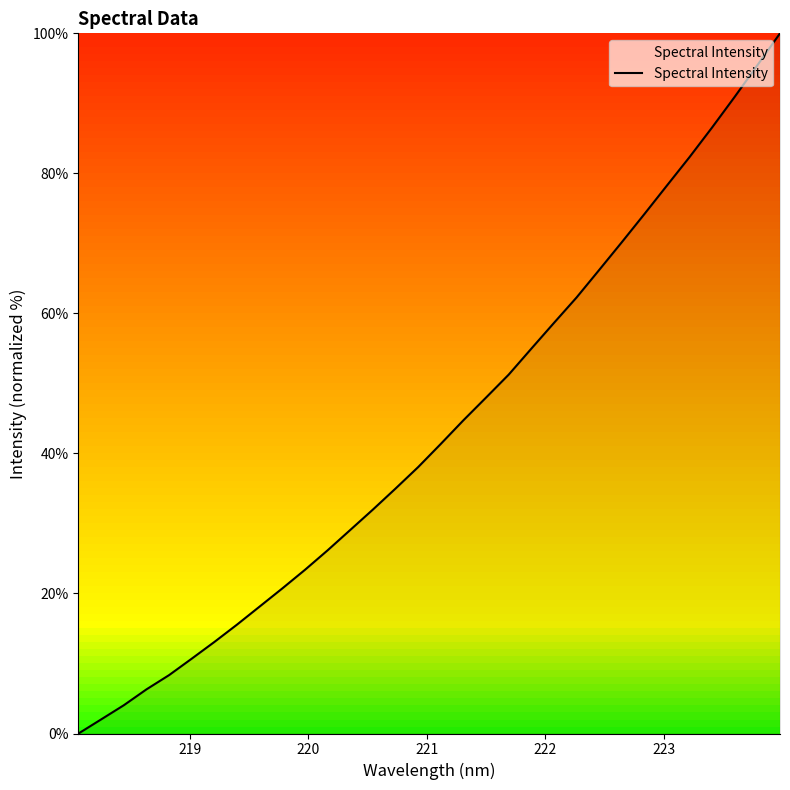

Reading left to right, transcribe all the data shown in this chart.

0.0	2.0	4.0	6.3	8.3	10.7	13.1	15.6	18.1	20.7	23.4	26.2	29.1	32.0	35.0	38.1	41.4	44.7	48.0	51.3	55.0	58.6	62.3	66.2	70.2	74.2	78.3	82.3	86.6	91.0	95.5	100.0